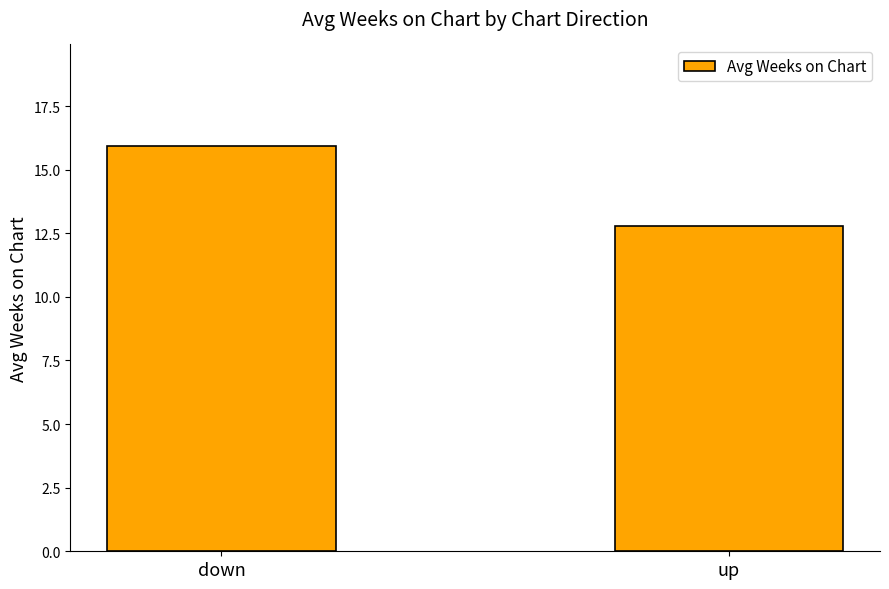

Reading left to right, transcribe all the data shown in this chart.

down=15.9	up=12.8